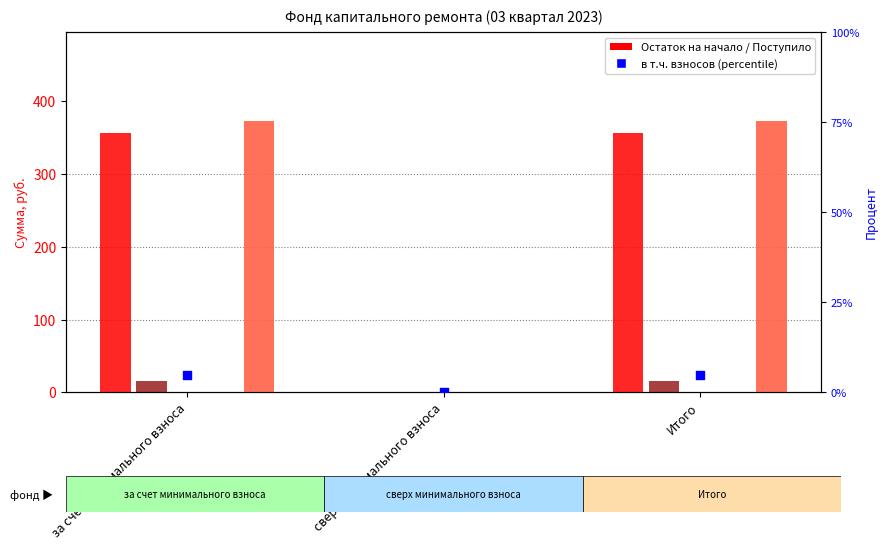

What are all the series names shown in the legend?

Остаток на начало, Поступило всего, Использовано, Остаток на конец, в т.ч. взносов